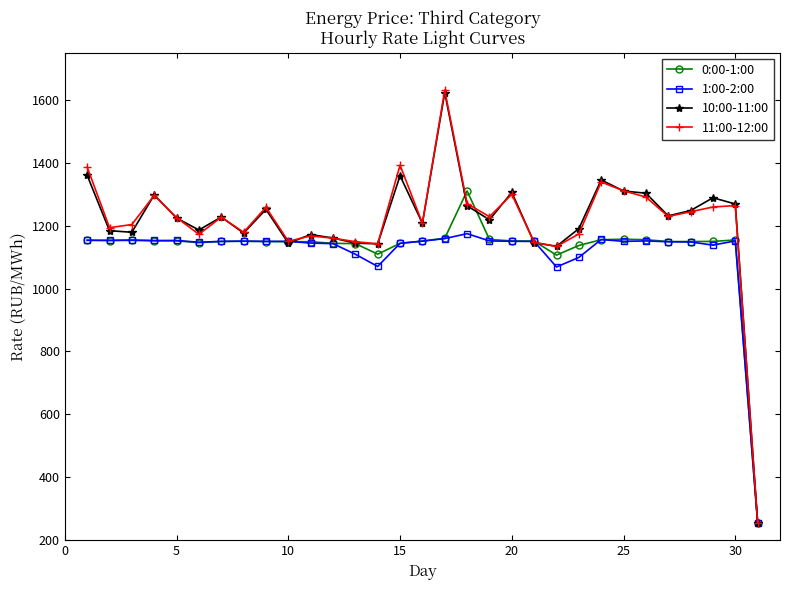

Which series has the largest range (max minus min)?

11:00-12:00